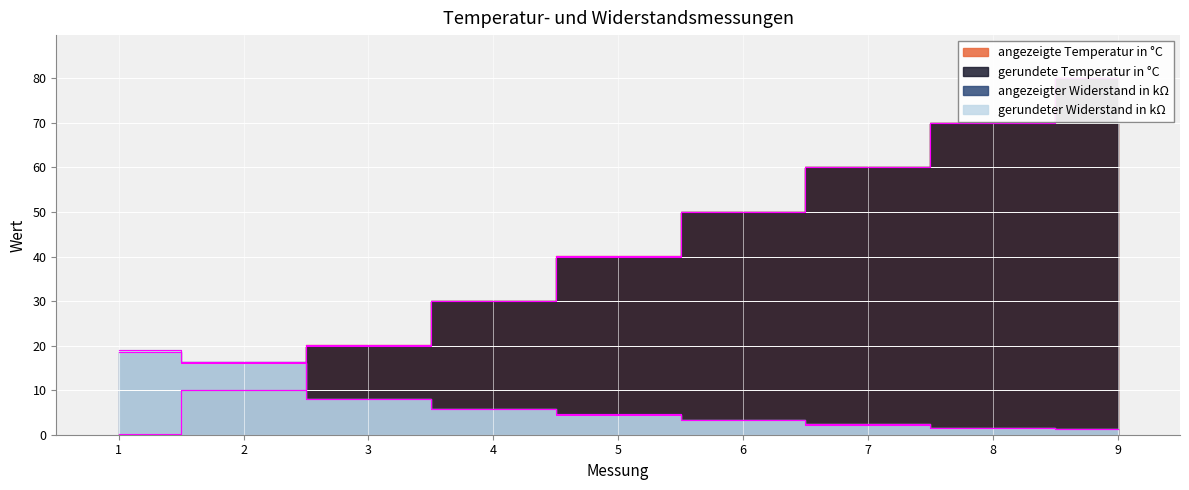

Rank the series by their maximum value, from lowest to highest.

angezeigter Widerstand in kΩ, gerundeter Widerstand in kΩ, gerundete Temperatur in °C, angezeigte Temperatur in °C